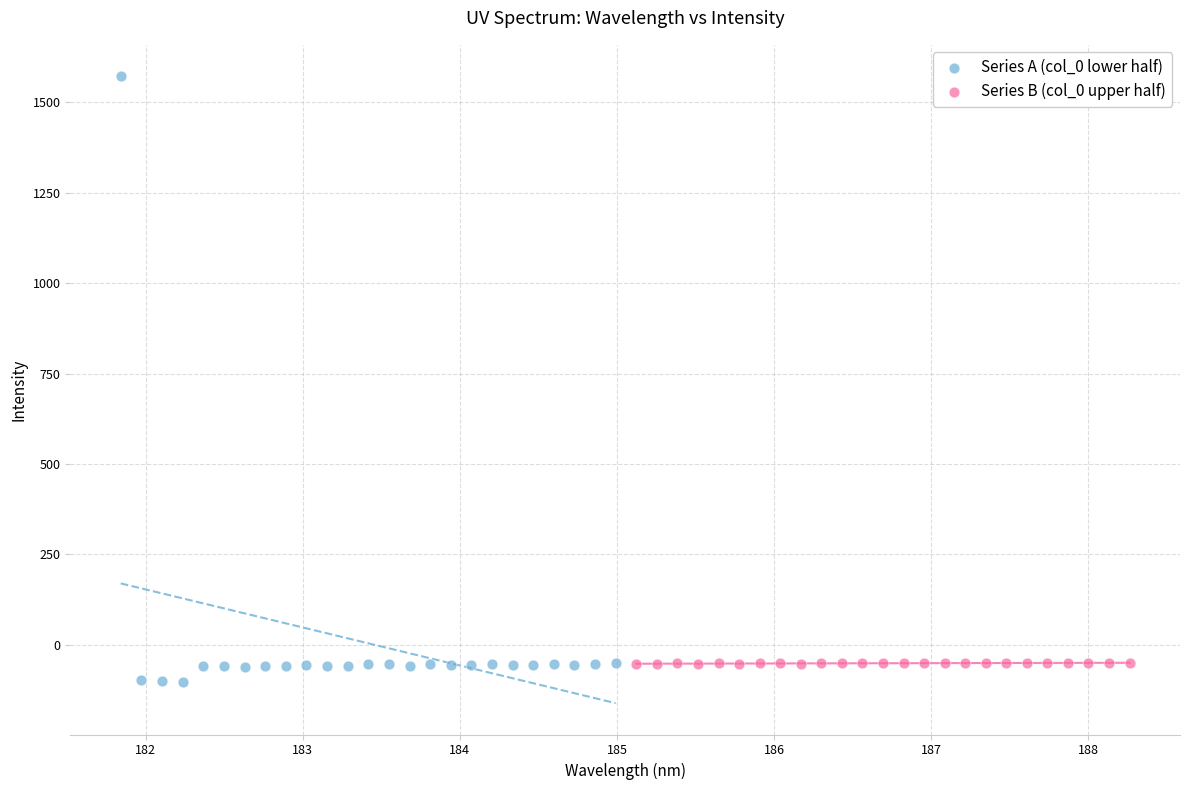

Which series has the largest Y range (max minus min)?

Series A (col_0 lower half)